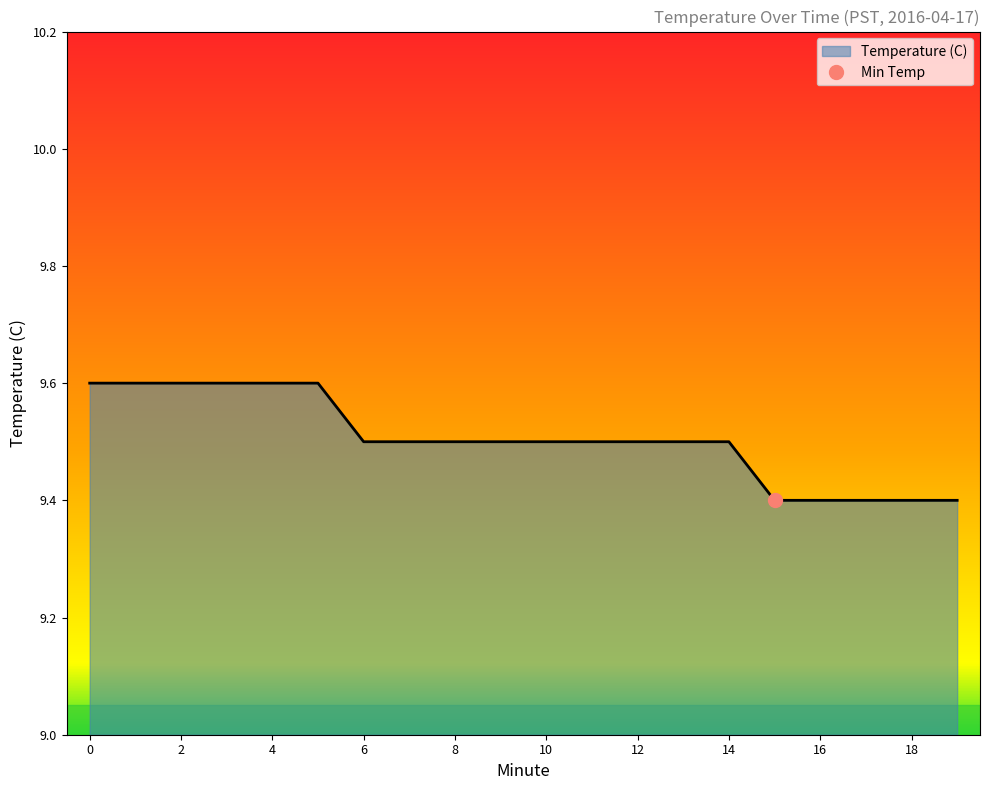

True or false: the data has more than 0 interior local peaks.

False